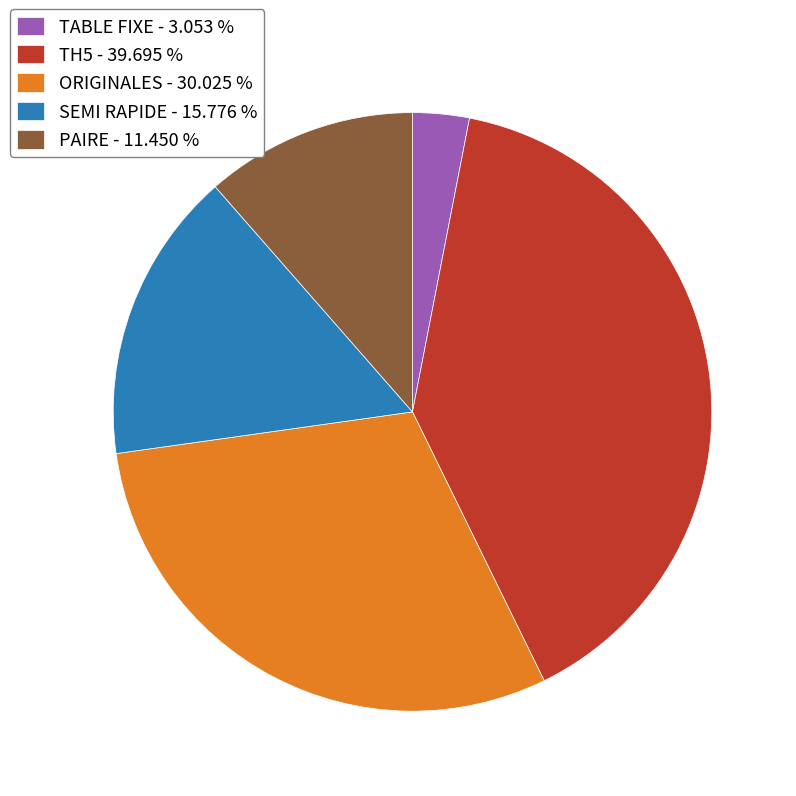

True or false: SEMI RAPIDE accounts for 10% of the total.

False